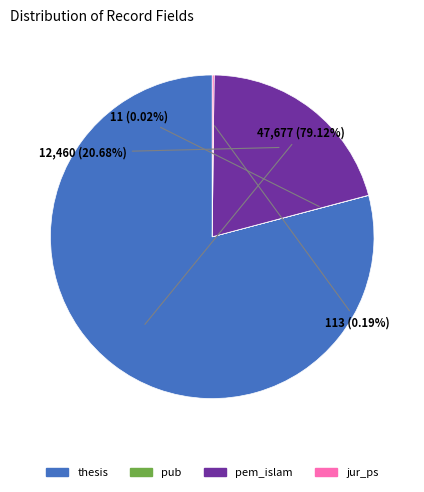

What is the majority slice?

thesis